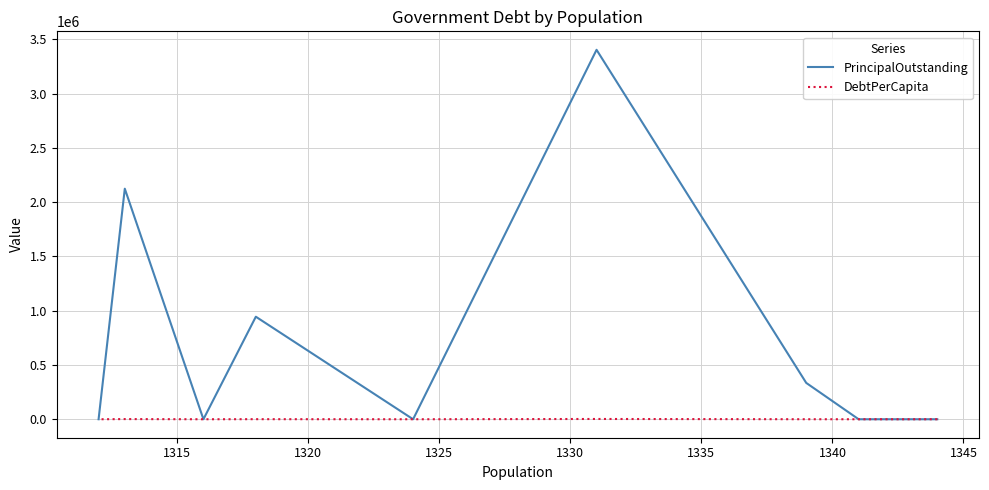

True or false: PrincipalOutstanding has a value of 1266609.0 at 1350.

False